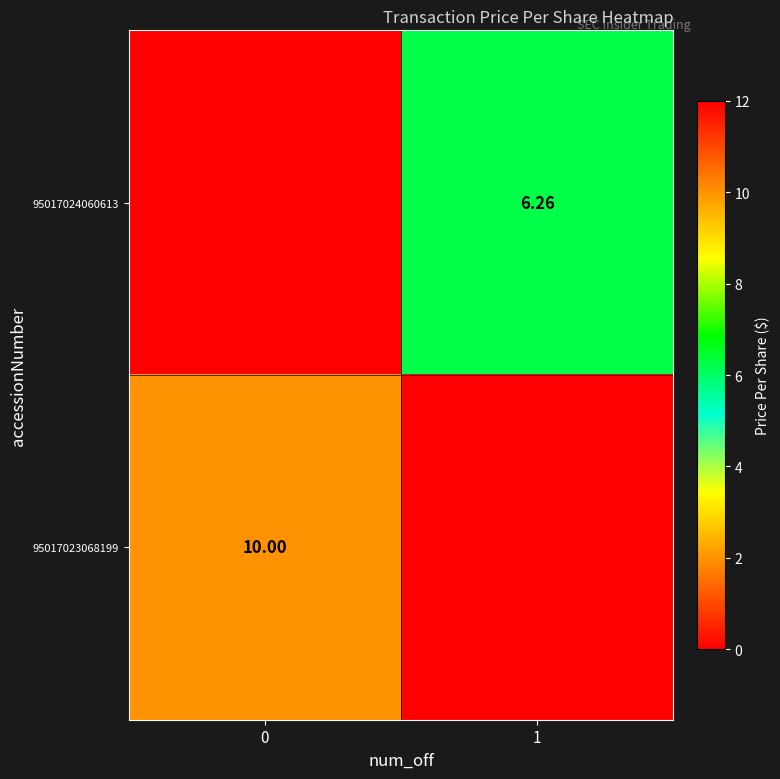

Which series has the largest total across all categories?

95017023068199